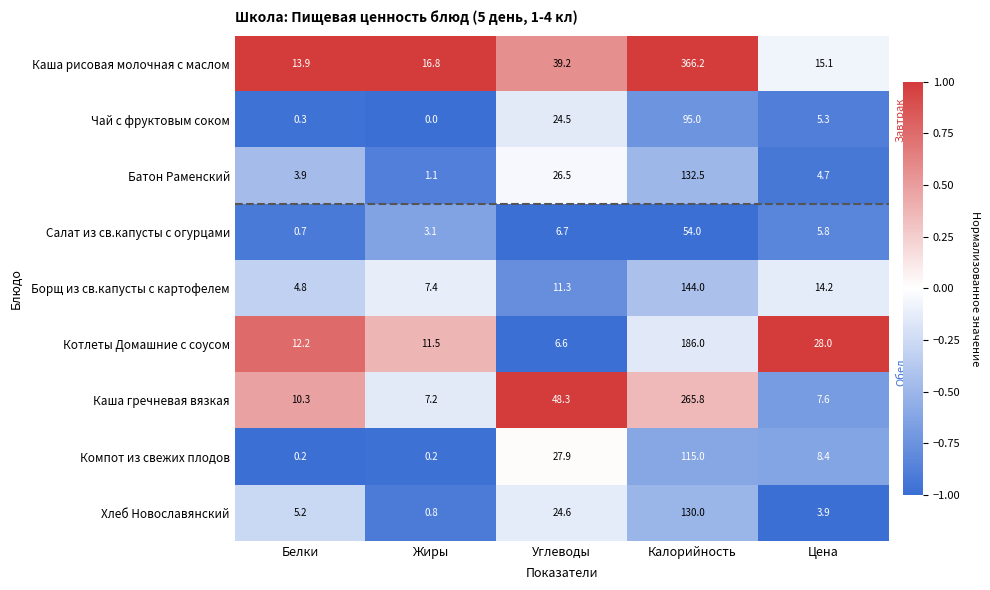

At which label does Борщ из св.капусты с картофелем reach its peak?

Калорийность